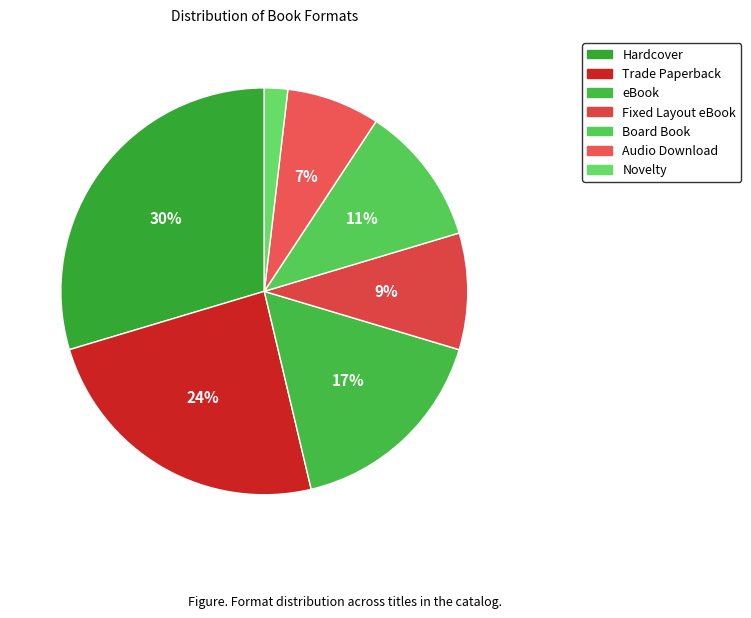

Approximately how many times larger is the value at Fixed Layout eBook compared to Novelty?

5.0